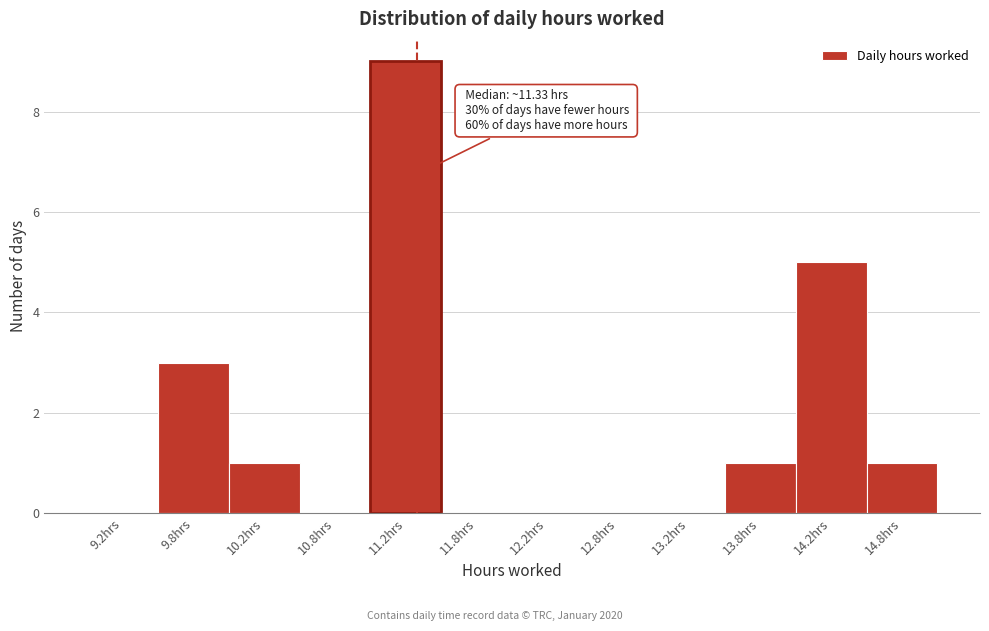

Over which range of the x-axis is the bar tallest?

11.0 to 11.5